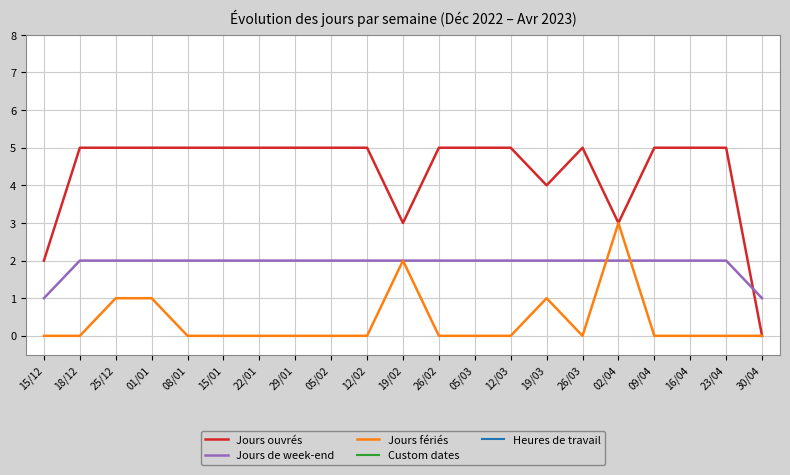

Which series has the largest total across all categories?

Jours ouvrés